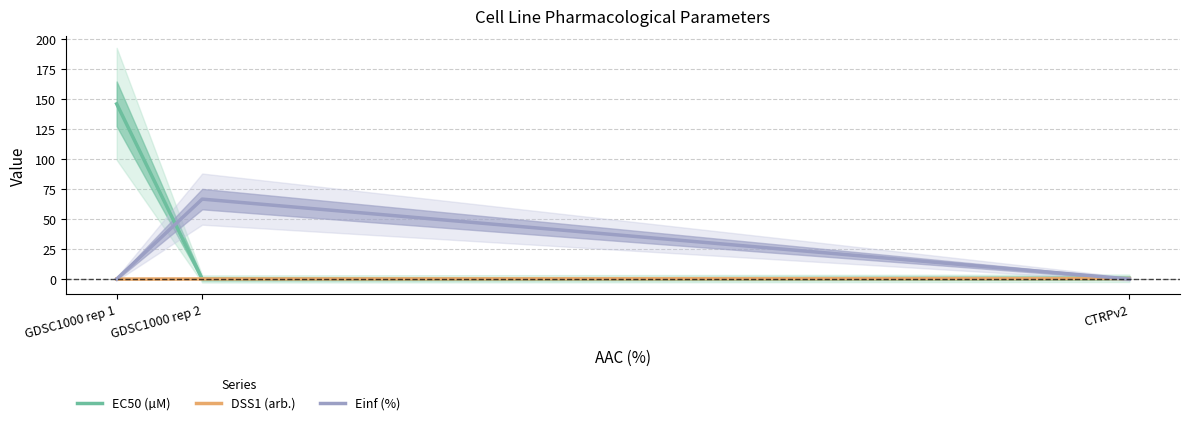

The EC50 (µM) series shows 0.6 at CTRPv2. True or false?

True